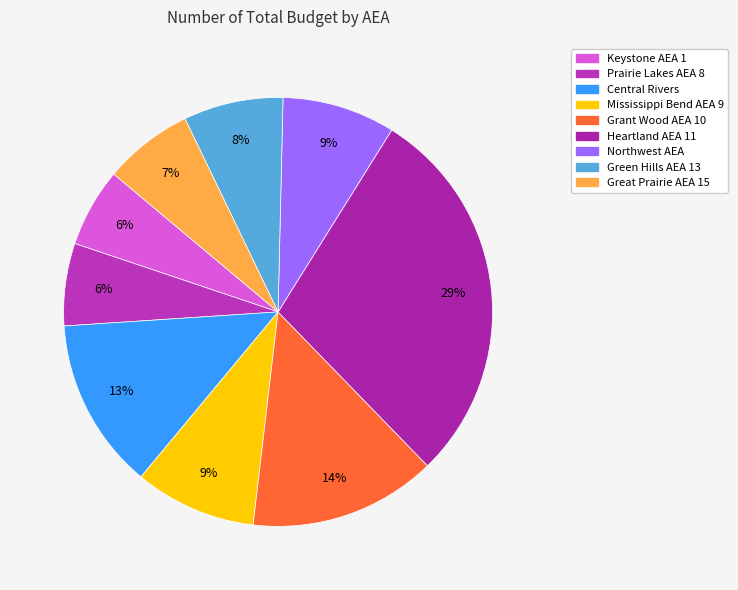

How many segments does this pie chart have?

9